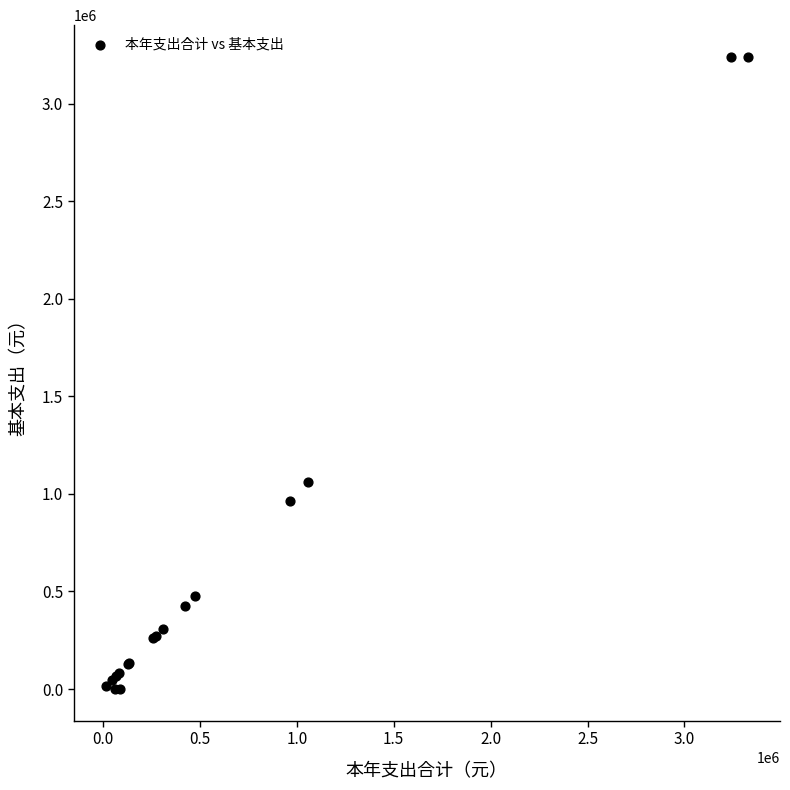

What Y value in the scatter plot is closest to 1619911?

1059571.2